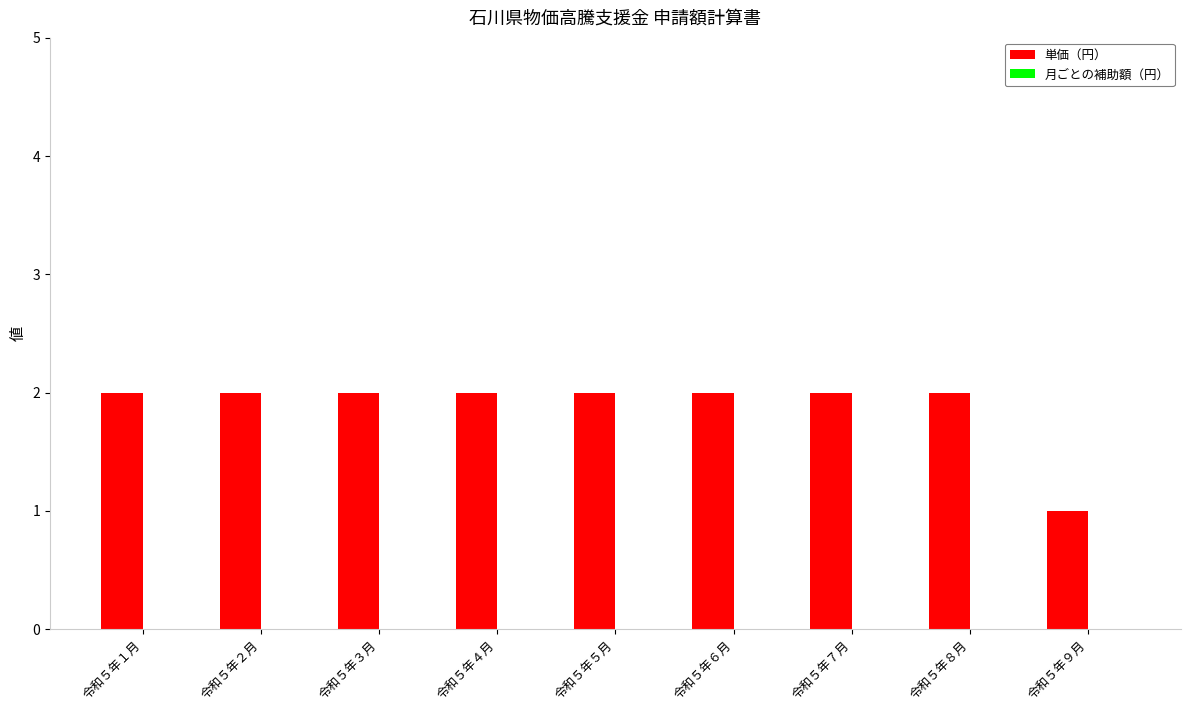

Between 令和５年５月 and 令和５年９月, which is larger?

令和５年５月